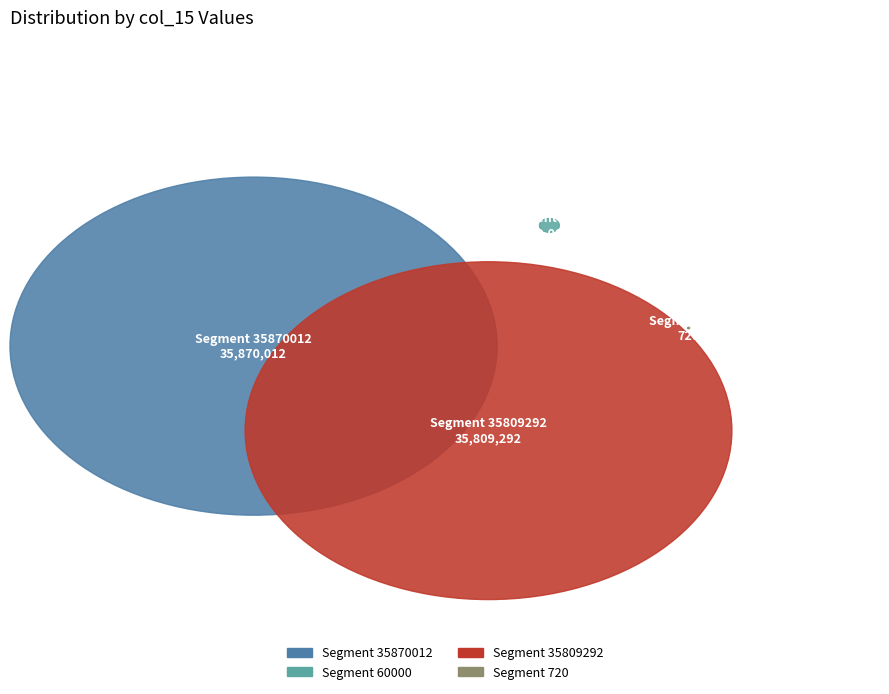

What is the ratio of the value at 35870012 to the value at 60000?

597.8